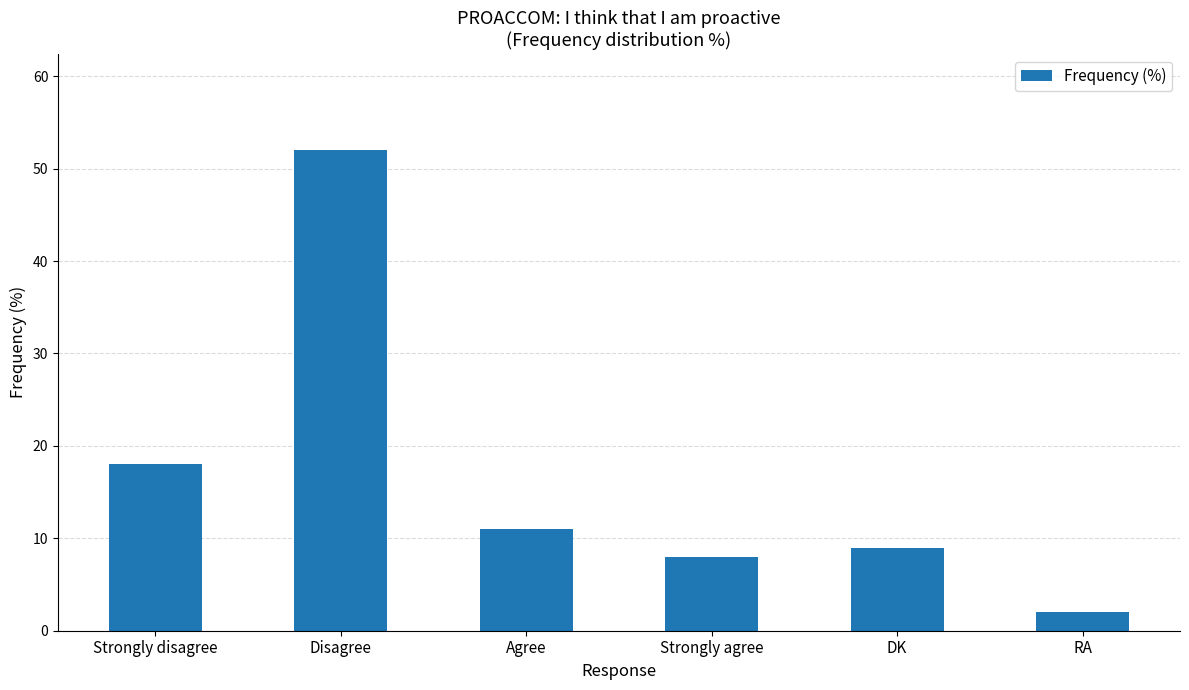

True or false: the data shows 16 at Agree.

False